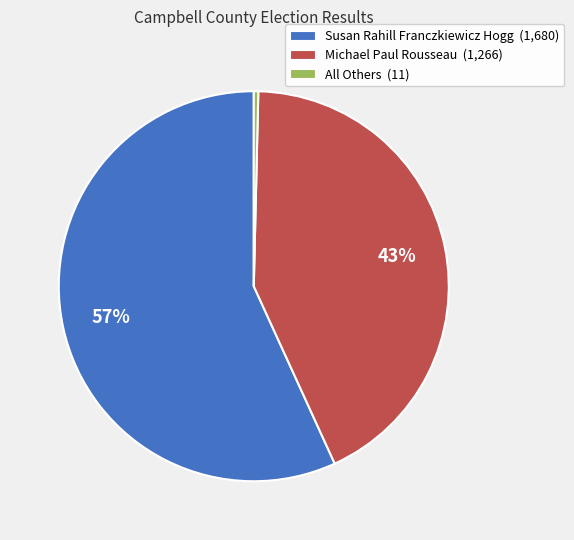

Approximately how many times larger is the value at Michael Paul Rousseau compared to All Others?

115.1